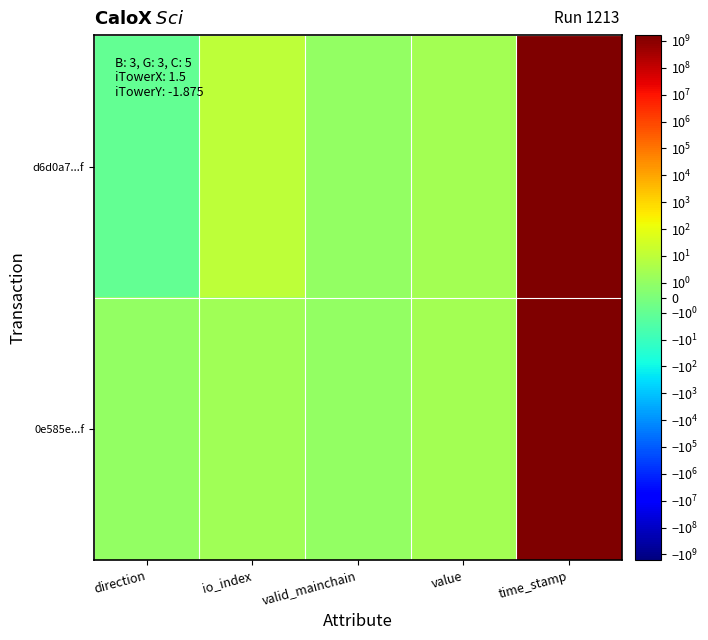

List the series in order of their overall mean, lowest first.

0e585e...f, d6d0a7...f